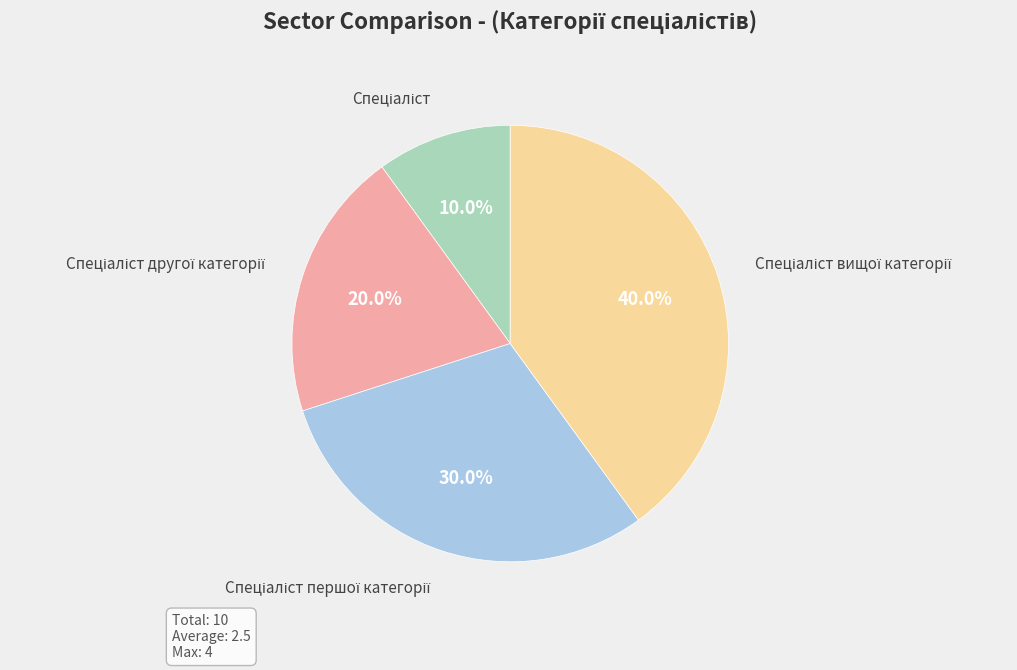

Is there a majority slice in this chart?

No